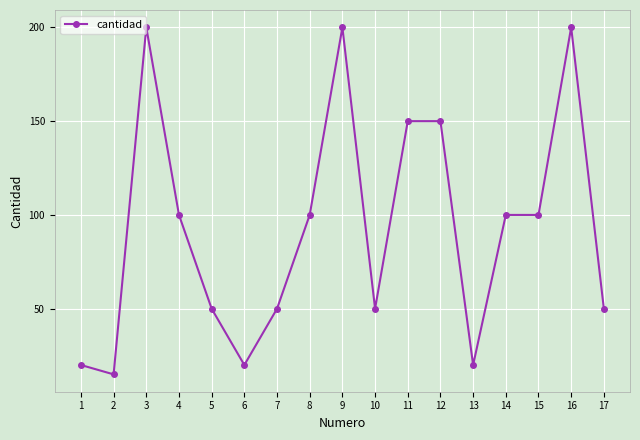

True or false: the data shows 13 at 10.

False